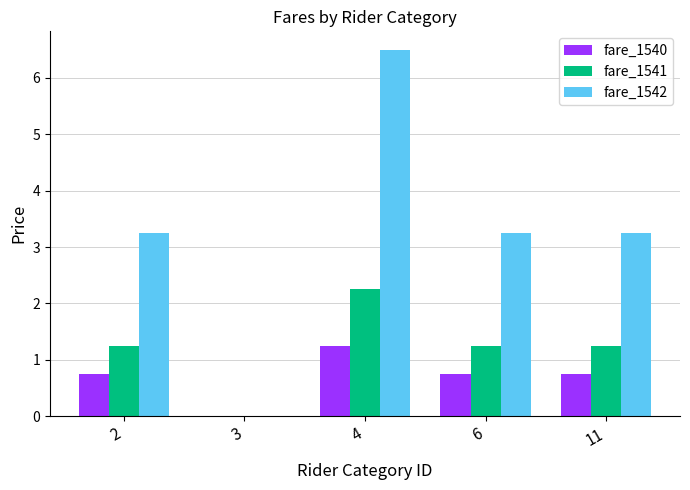

Does the chart contain stacked bars?

No